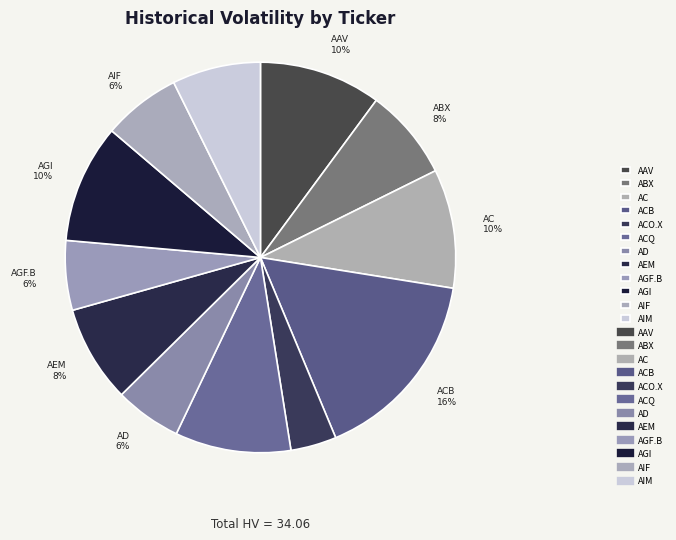

To the nearest percent, what is the difference between the ACB and ACO.X slice percentages?

12%